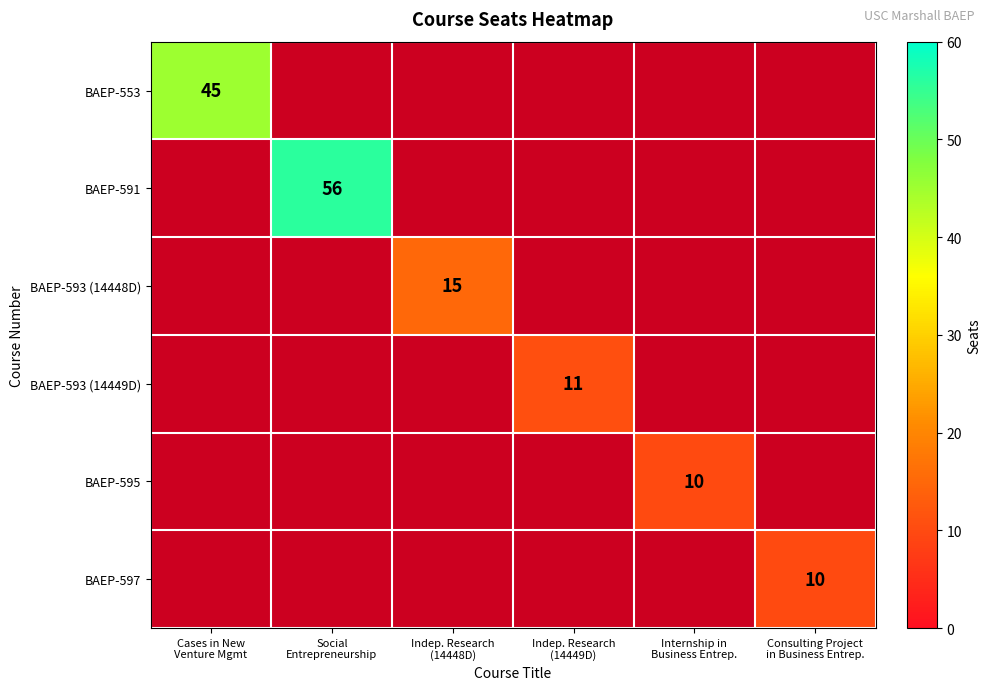

Rank the series by their maximum value, from highest to lowest.

BAEP-591, BAEP-553, BAEP-593 (14448D), BAEP-593 (14449D), BAEP-595, BAEP-597